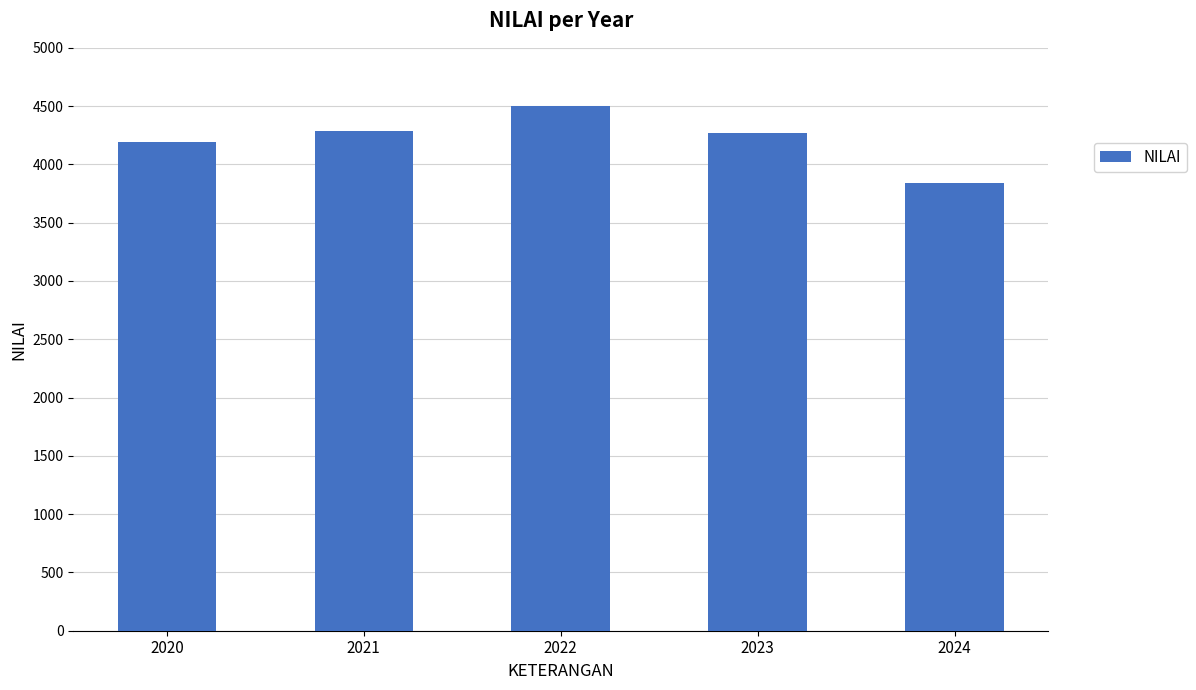

Which category has the lowest value across all series?

2024